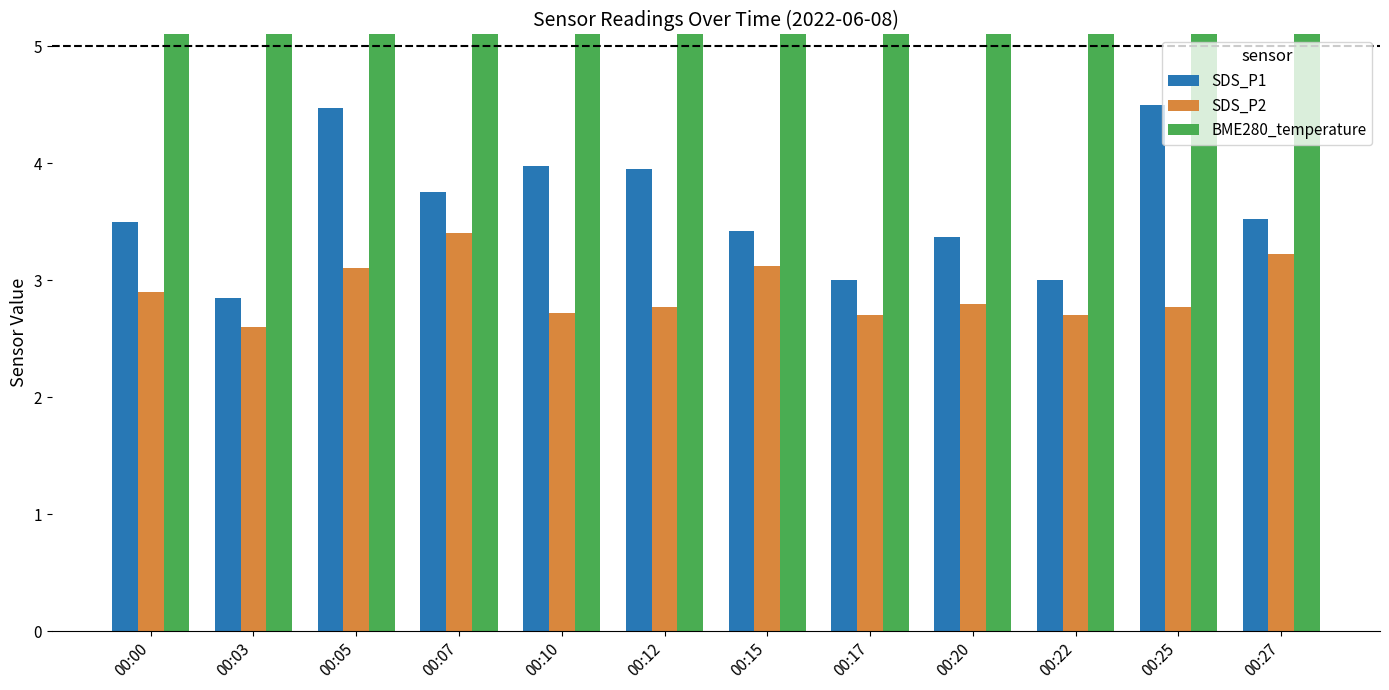

At how many categories does at least one series exceed 9?

12